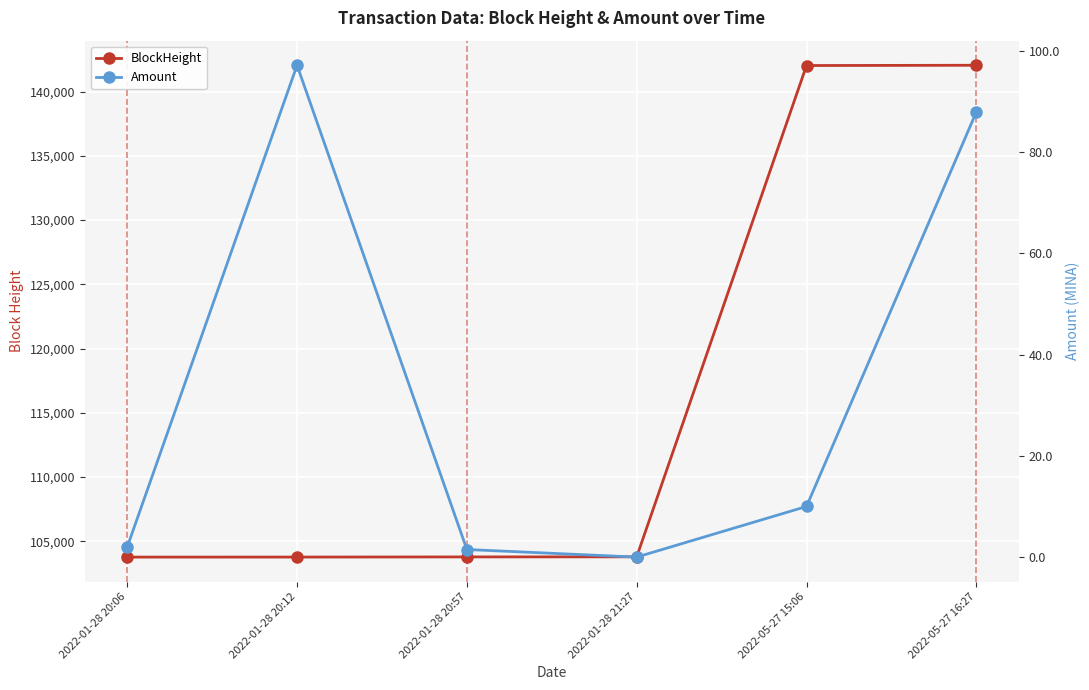

In Amount, how many points are lower than both neighbors (excluding endpoints)?

1